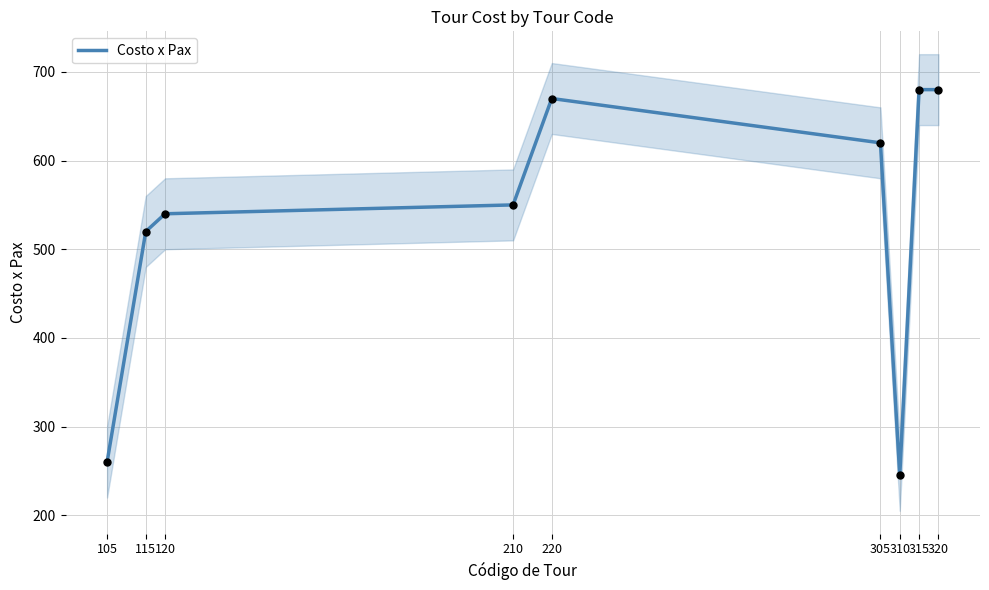

Which has a higher value, 105 or 310?

105